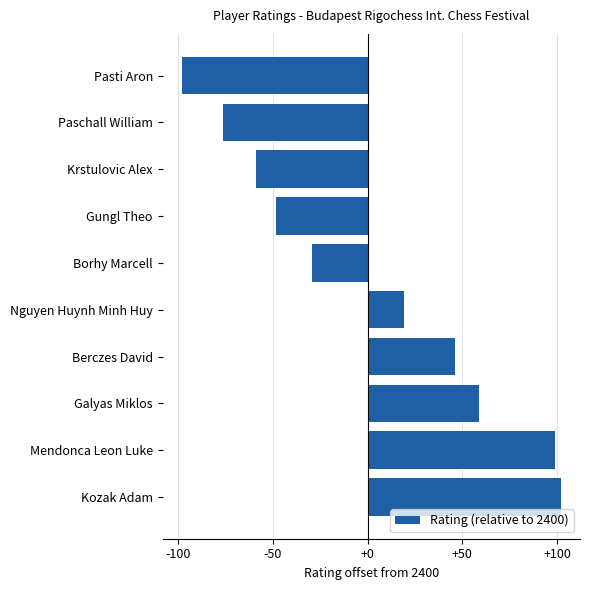

What is the sum of all values?

15